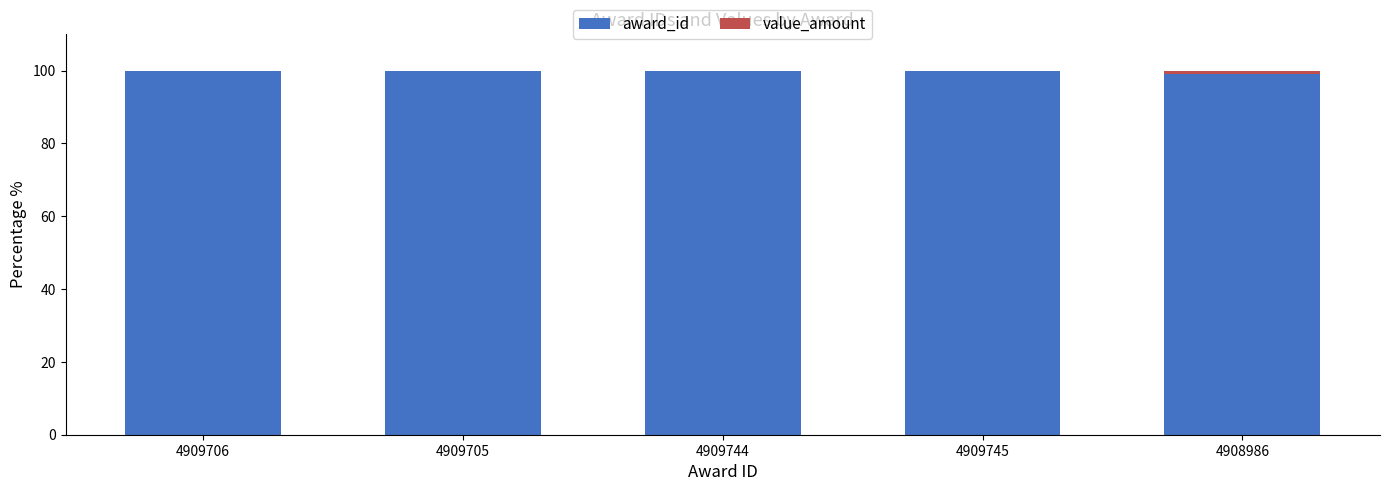

The award_id series shows 171.3 at 4908986. True or false?

False